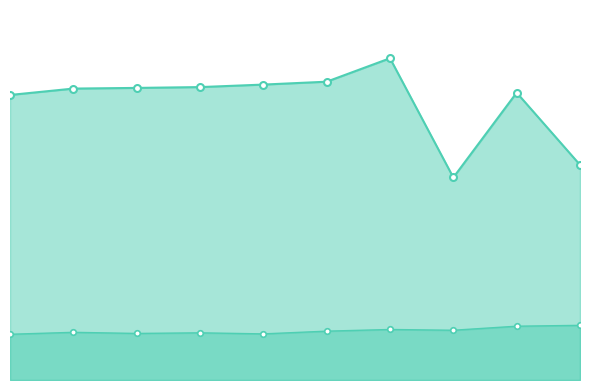

What is the average value of the Average Speed series?

40.3